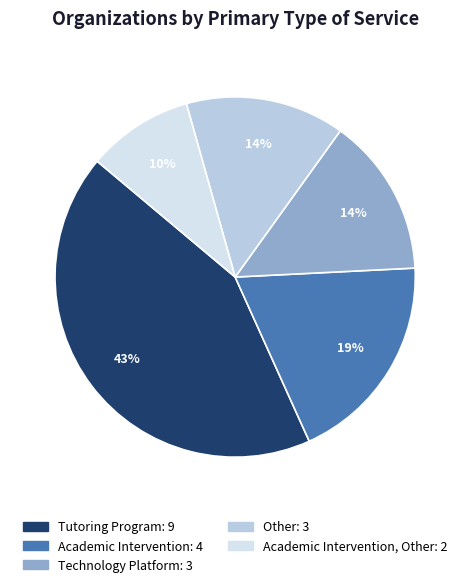

To the nearest percent, what is the difference between the largest and smallest slice percentages?

33%